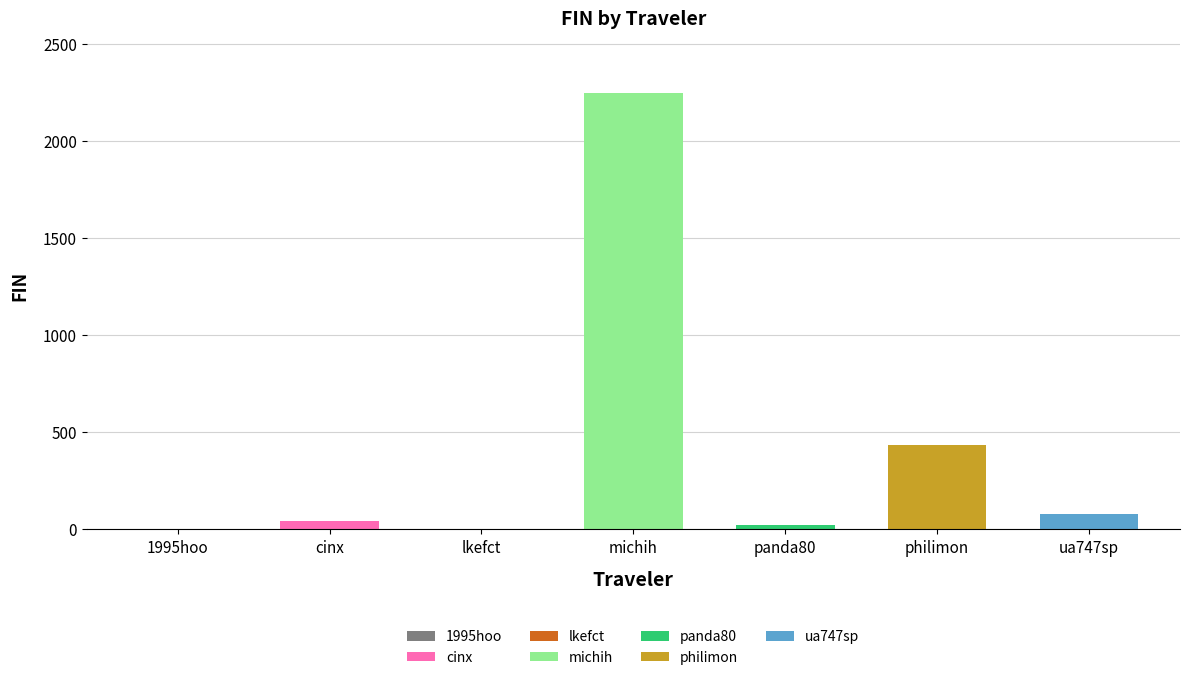

How many distinct data groups are displayed?

1